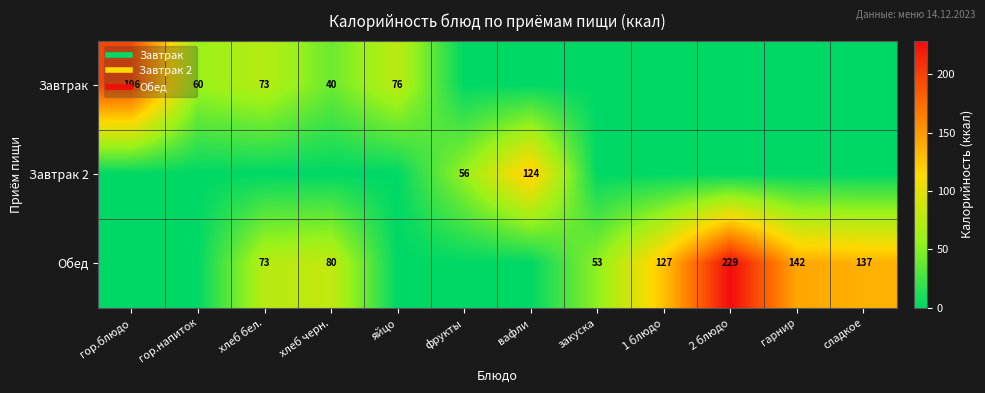

The value of Завтрак 2 at 1 блюдо is 0.0. True or false?

True